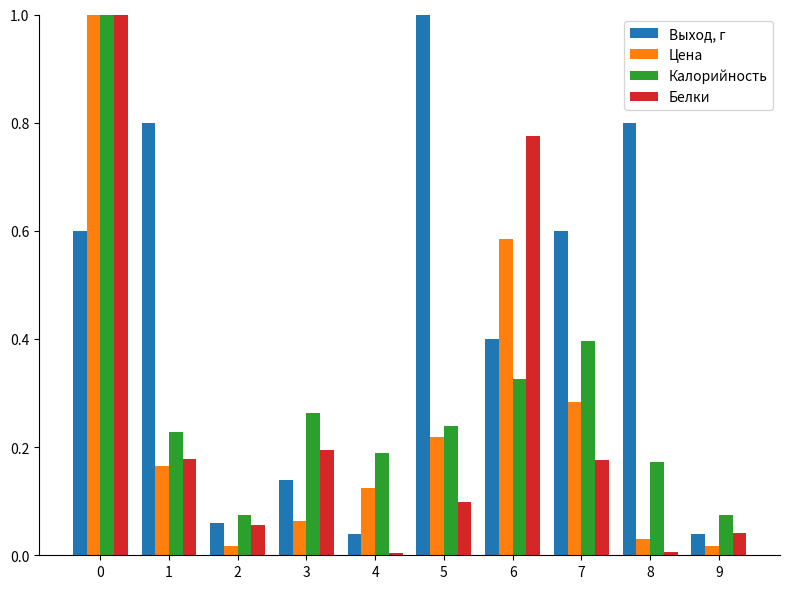

What is the sum of all Белки values?

2.5